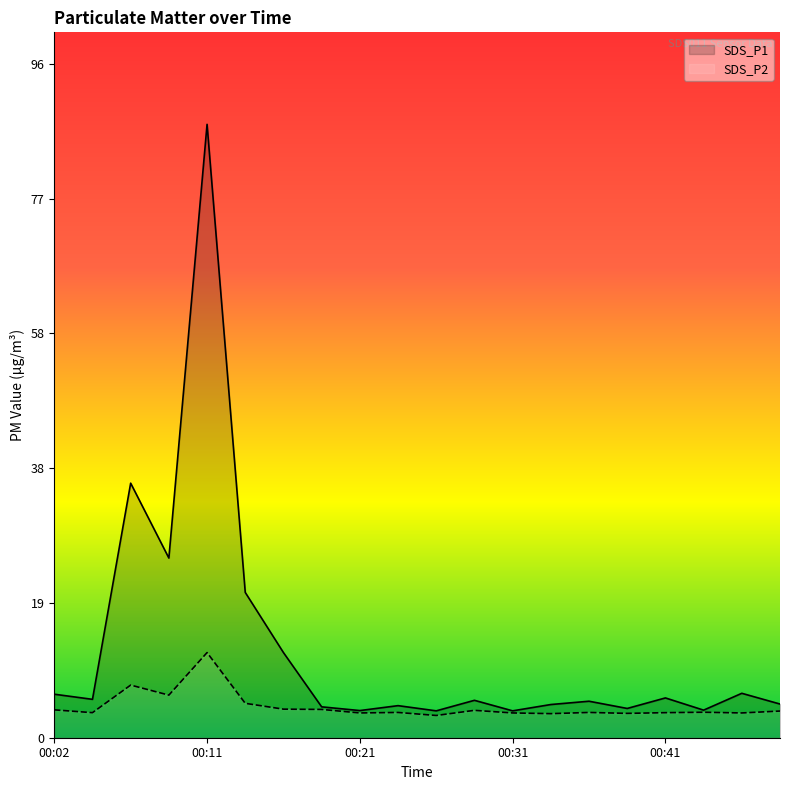

Rank the series by their maximum value, from lowest to highest.

SDS_P2, SDS_P1